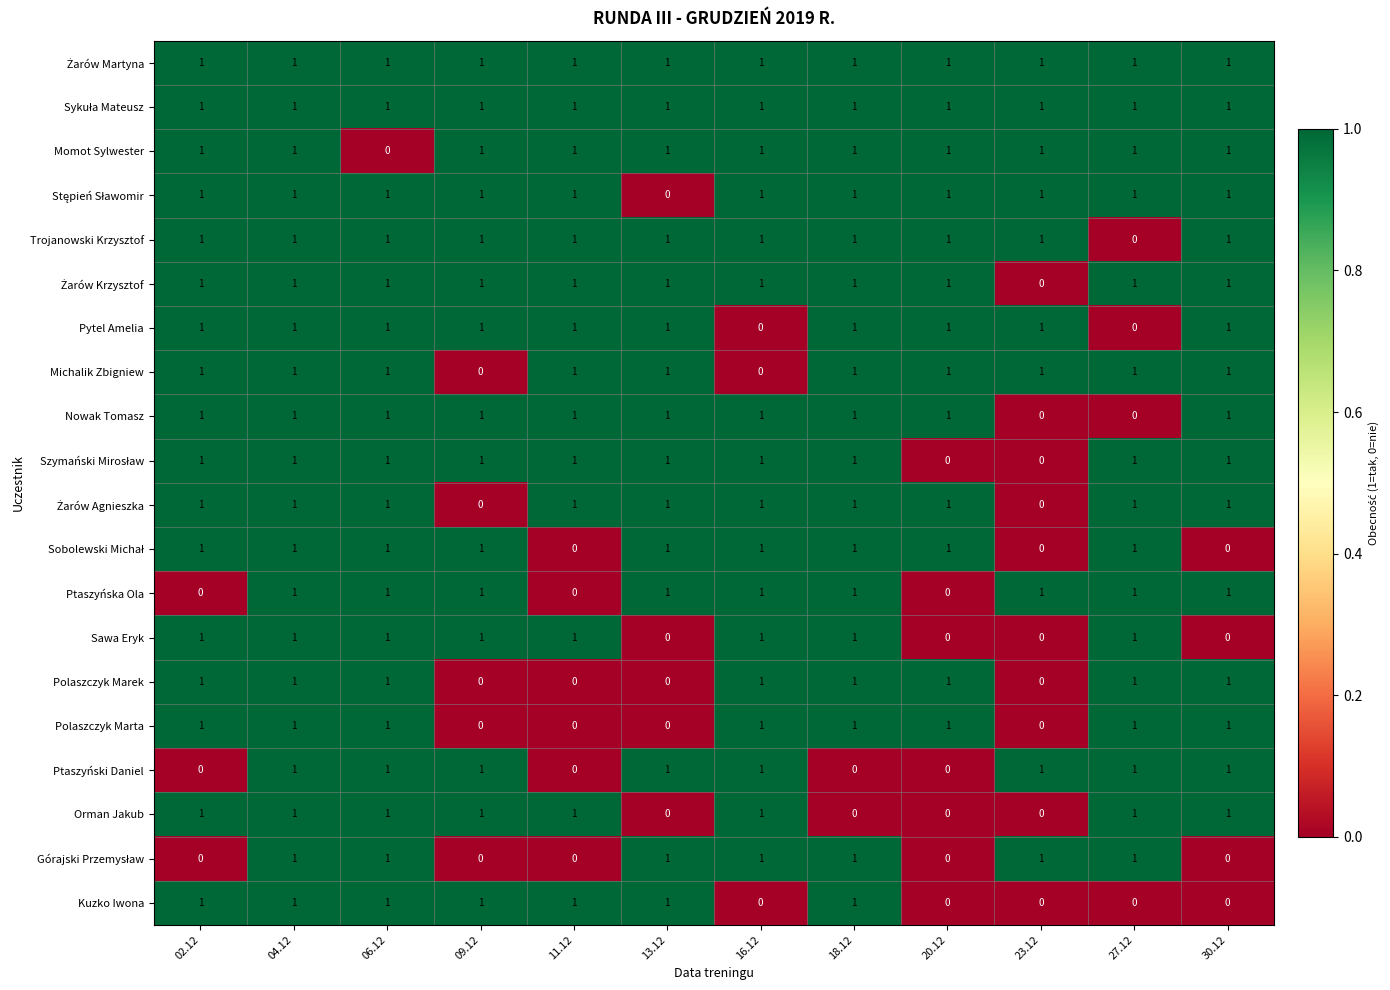

What is the total value across all series at 20.12?

13